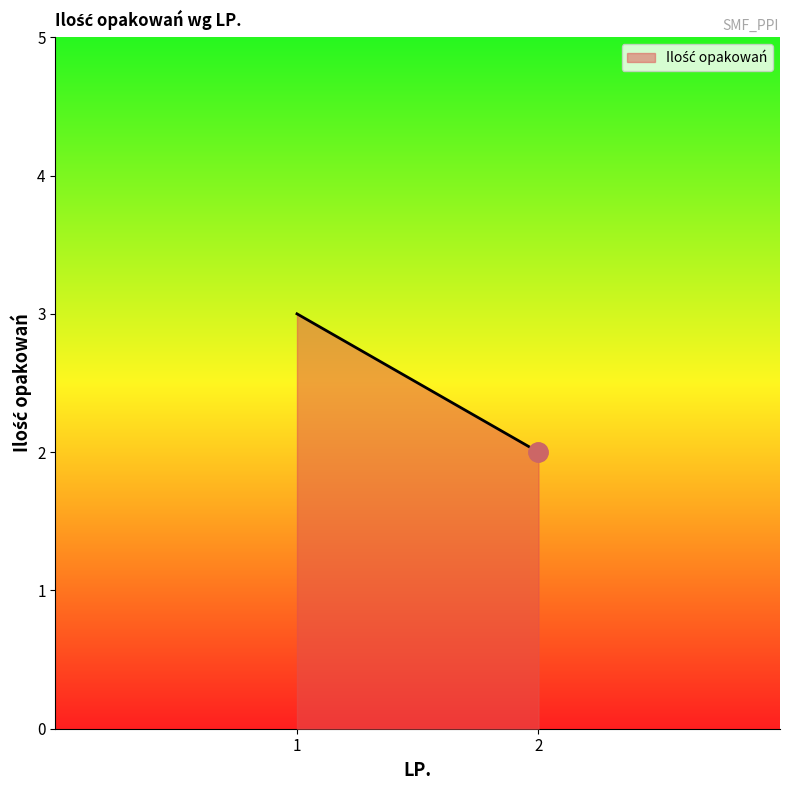

List the labels in order of value, largest first.

1, 2